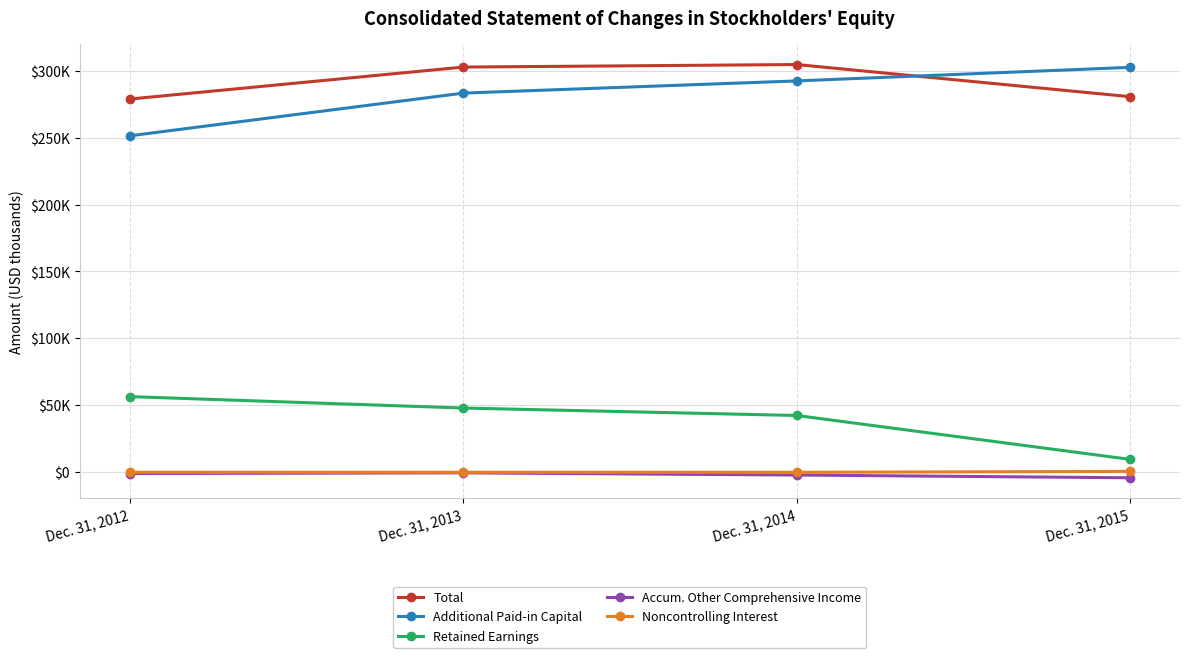

What is the minimum value shown in the chart?

-4087